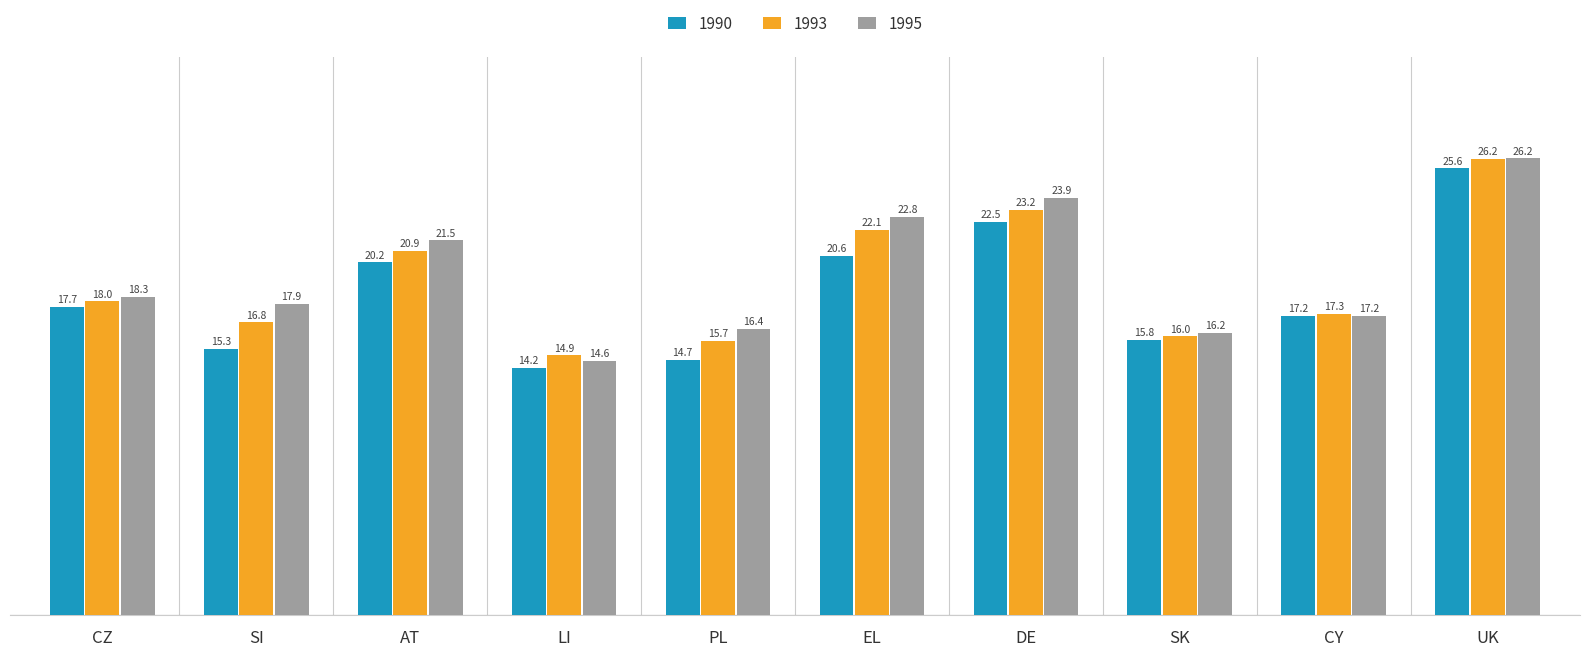

List the labels in order of 1993 value, smallest first.

LI, PL, SK, SI, CY, CZ, AT, EL, DE, UK